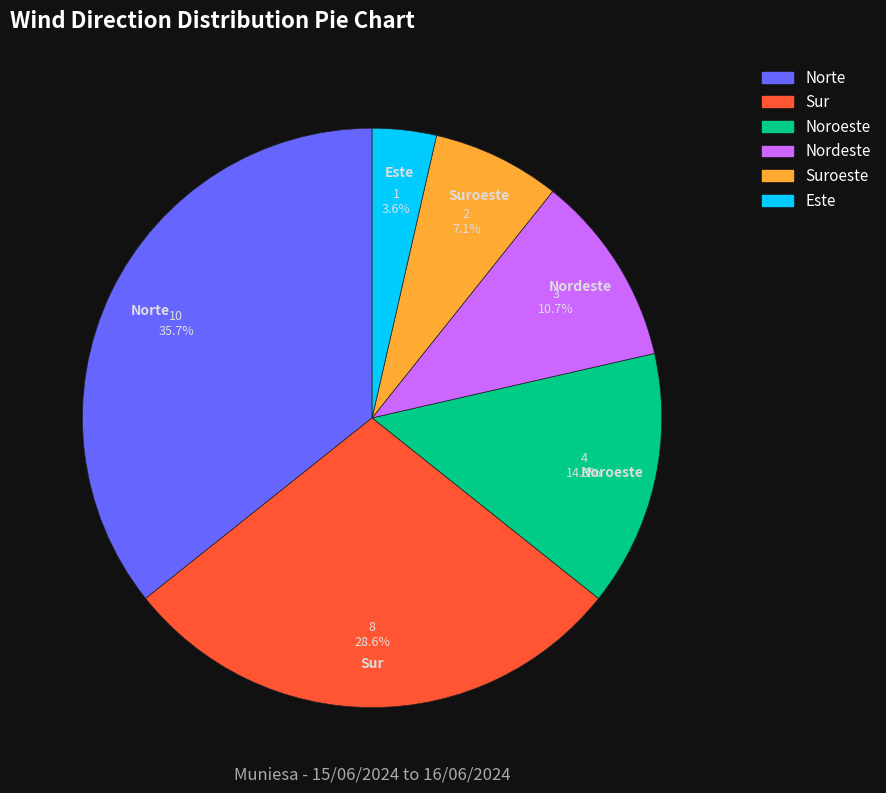

Combined, what portion of the pie is Nordeste and Norte?

46.4%